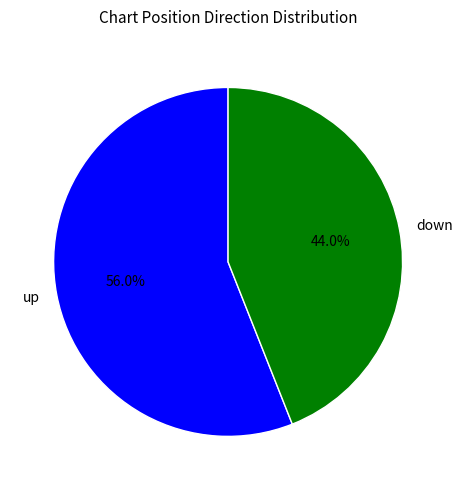

True or false: down accounts for 31% of the total.

False